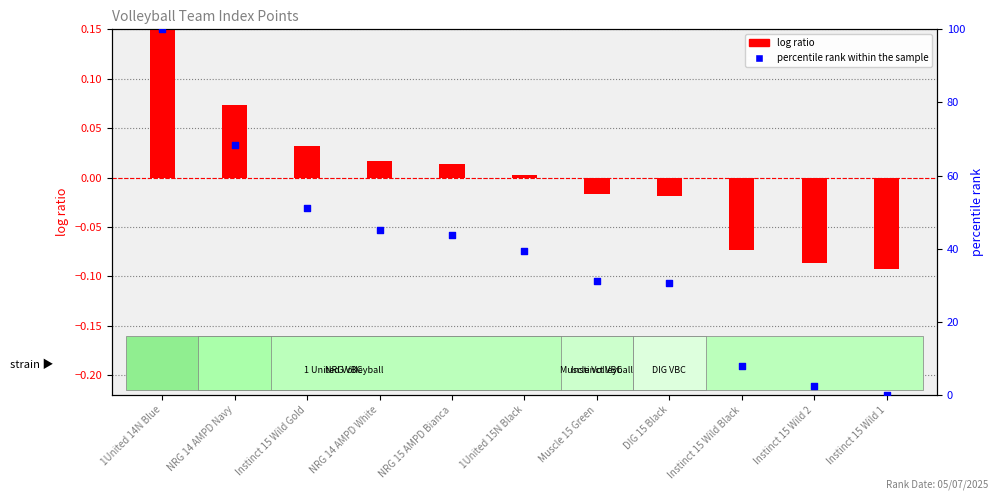

What is the total value across all series at DIG 15 Black?

30.5